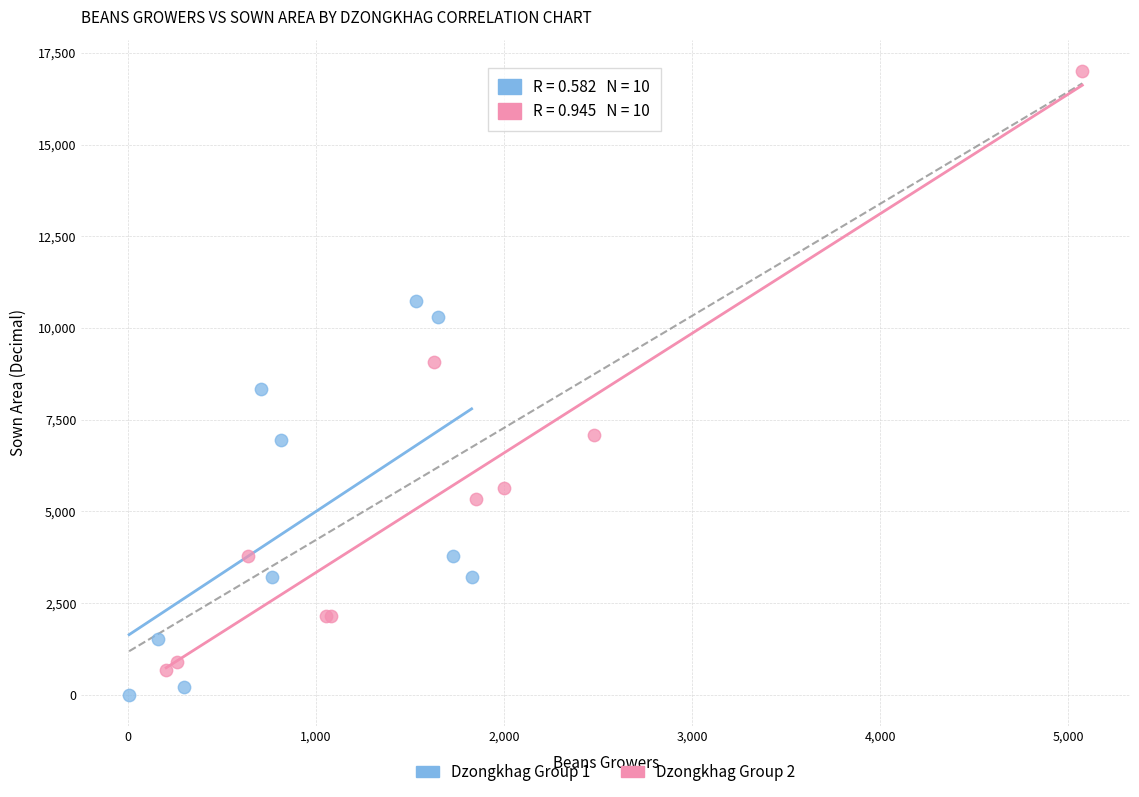

Which series reaches the maximum Y coordinate?

Dzongkhag Group 2